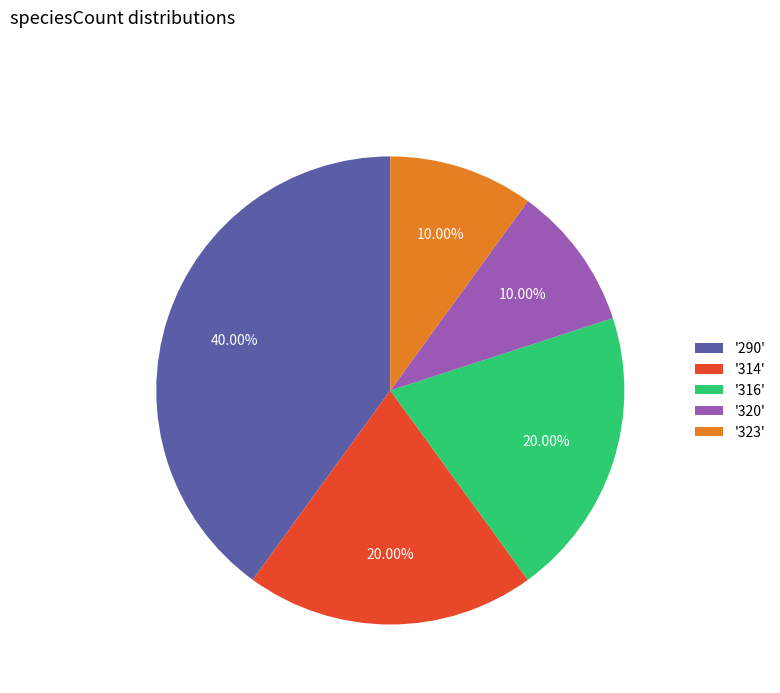

Is there any slice that represents more than half of the pie?

No